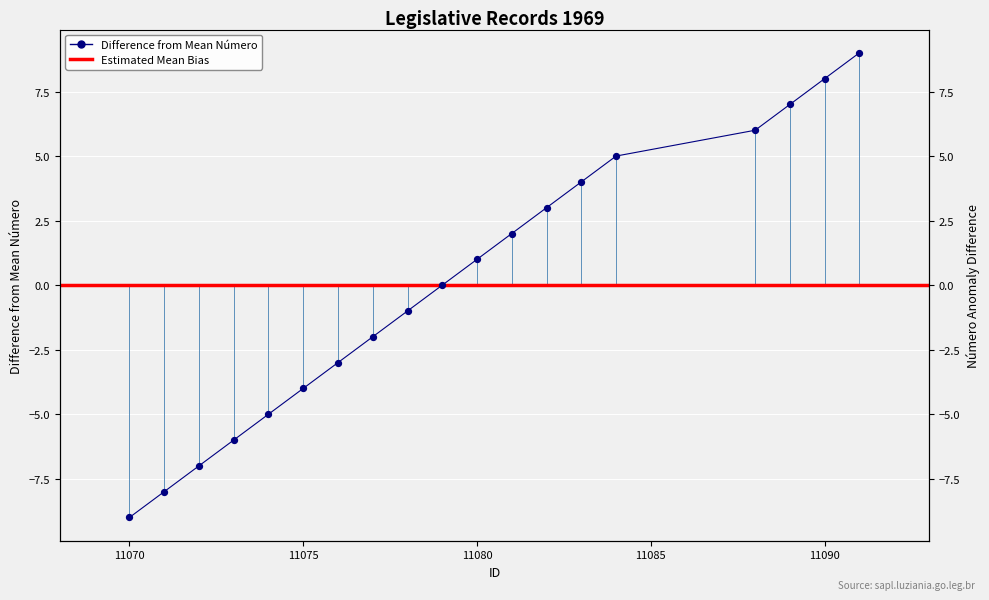

At how many categories does at least one series exceed 6?

3